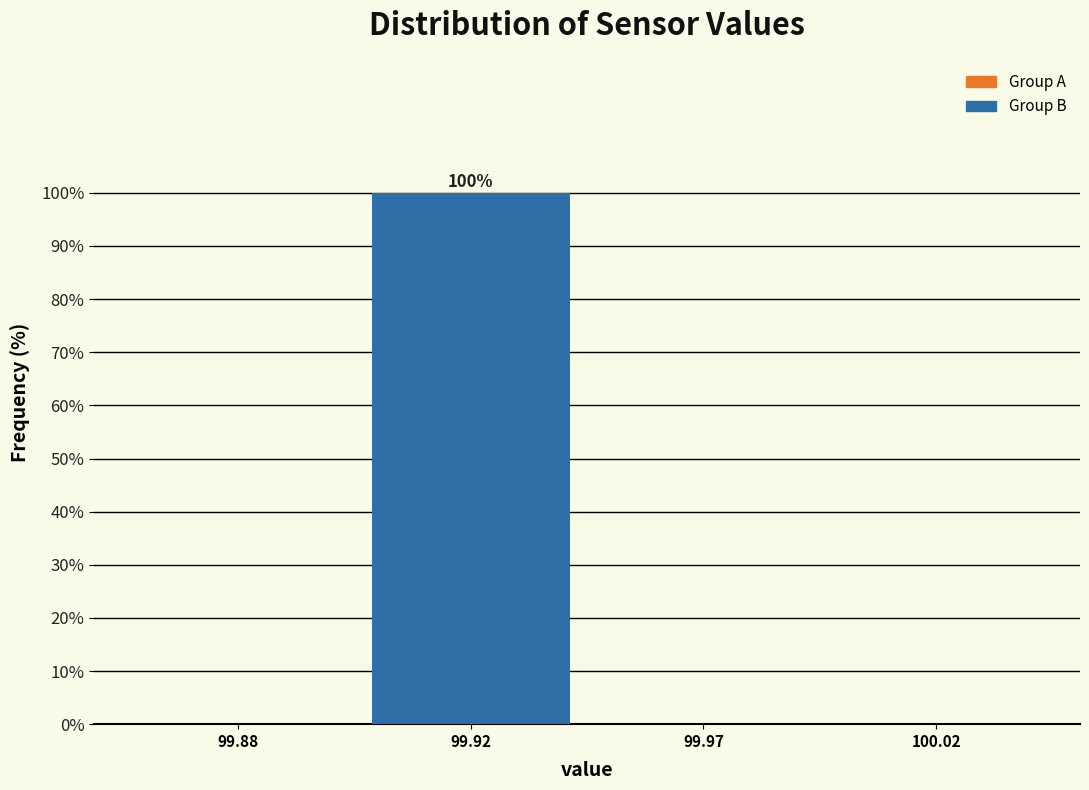

Reading right to left, list all the values displayed in this chart.

100.02=0	99.97=0	99.92=100	99.88=0